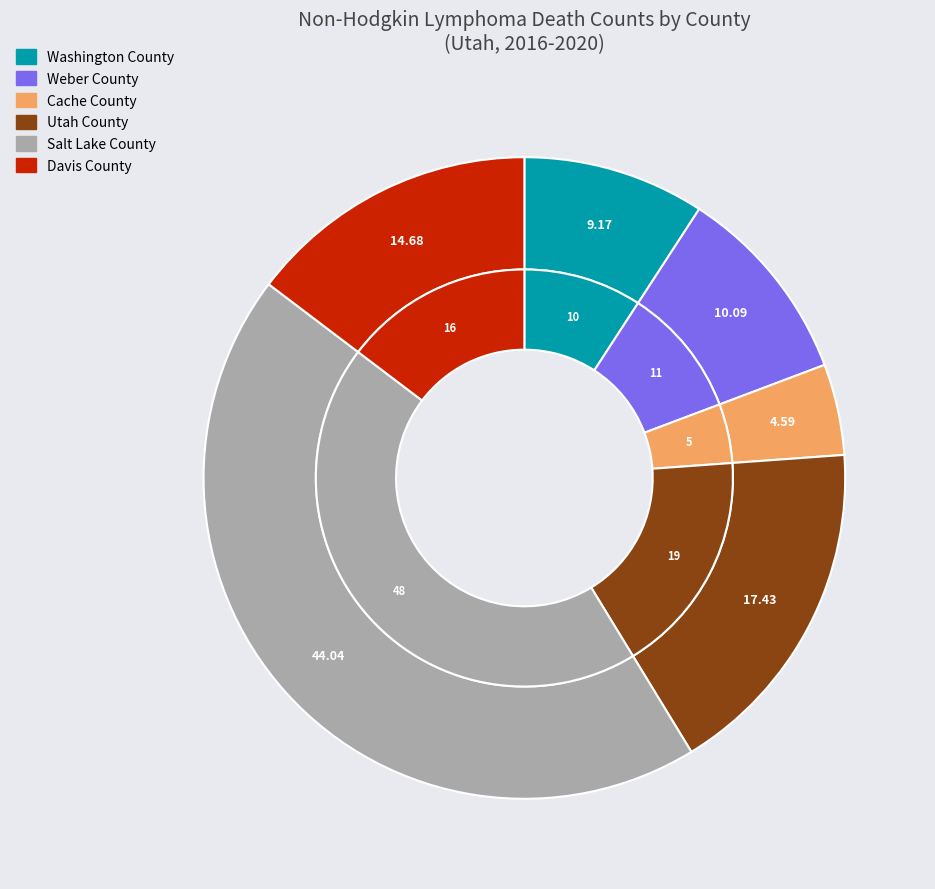

To the nearest percent, what is the combined percentage of Cache County and Washington County?

14%